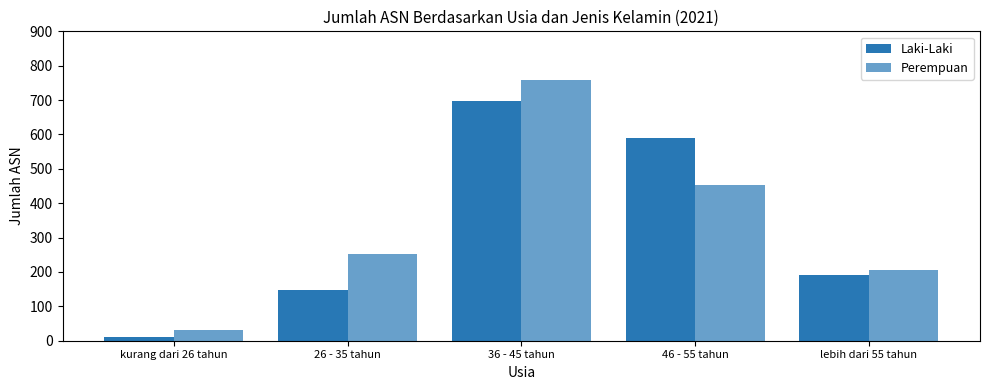

Reading right to left, transcribe all the data shown in this chart.

Laki-Laki: 191	589	697	147	12
Perempuan: 206	454	759	252	32